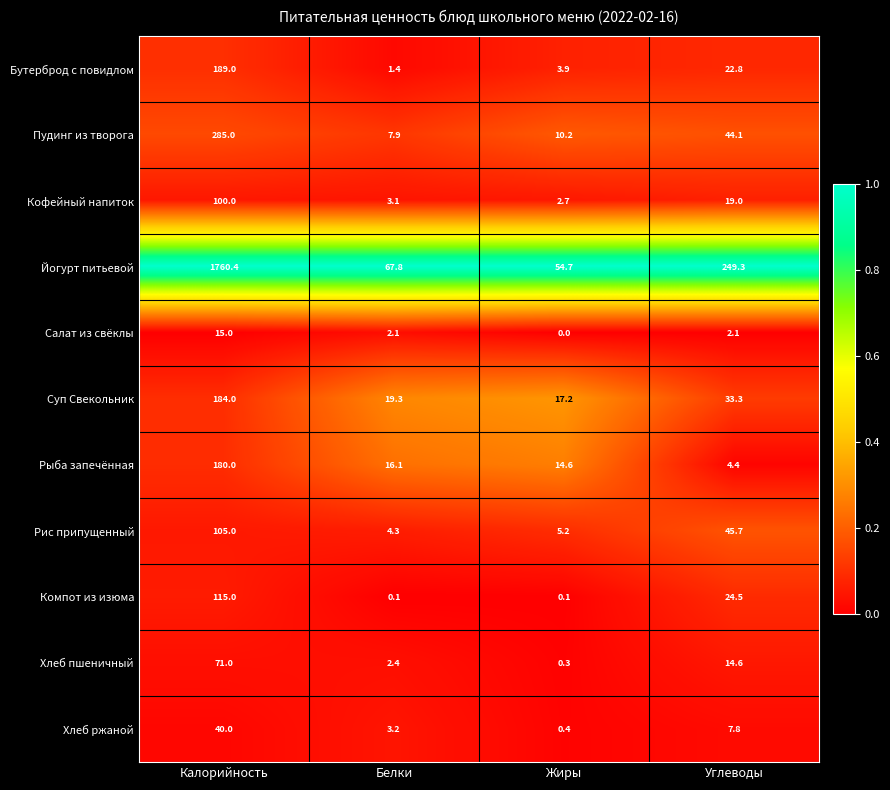

Is it true that Хлеб ржаной equals 40.0 at Калорийность?

True